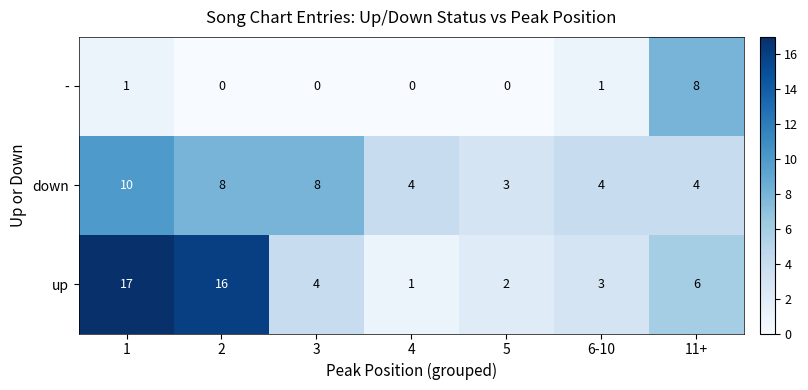

Which category has the highest value in the - series?

11+